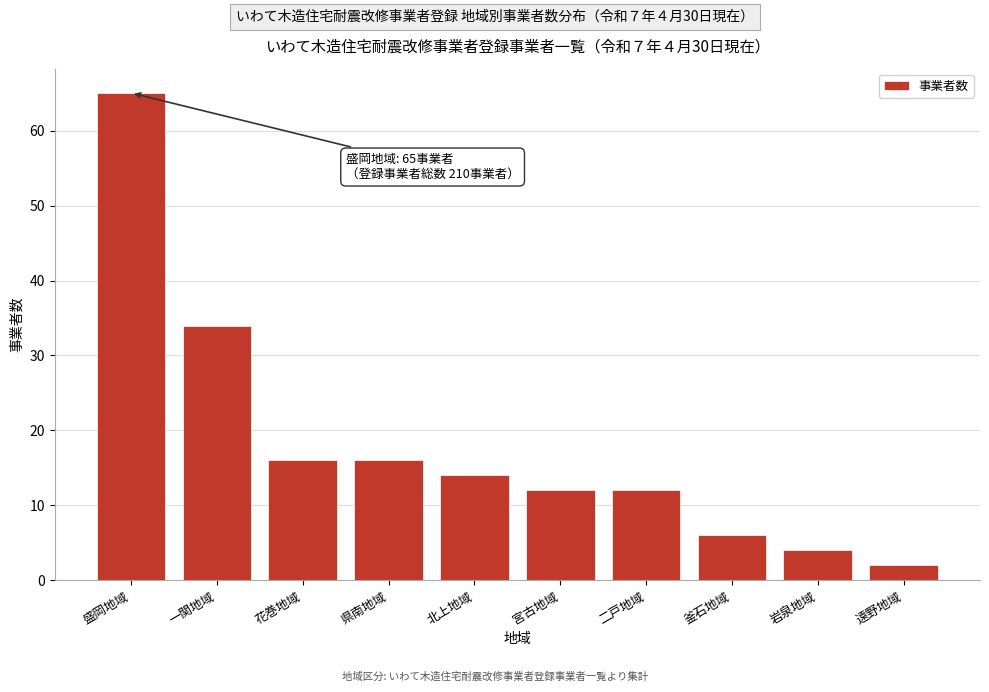

Reading left to right, what are all the values shown in this chart?

盛岡地域=65	一関地域=34	花巻地域=16	県南地域=16	北上地域=14	宮古地域=12	二戸地域=12	釜石地域=6	岩泉地域=4	遠野地域=2